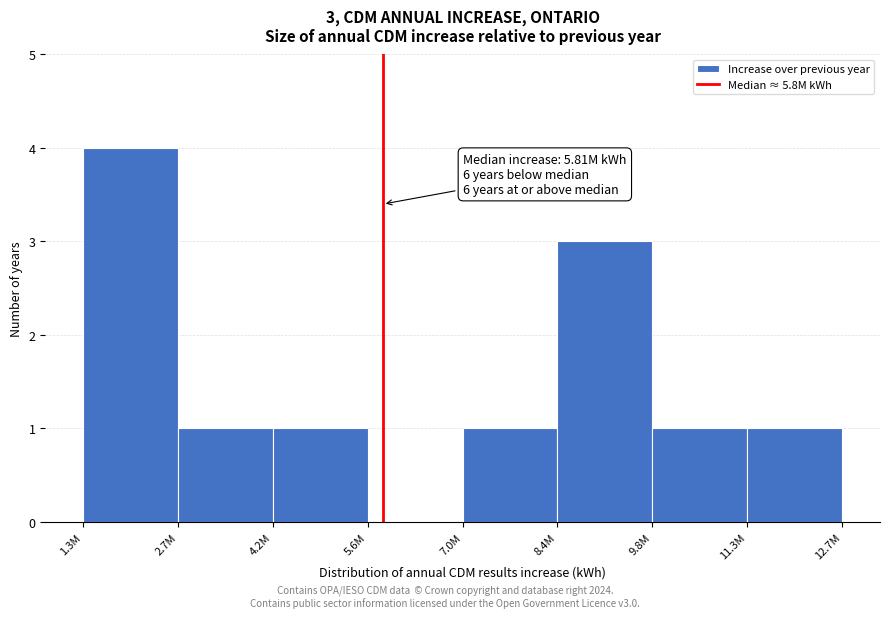

Reading left to right, transcribe all the data shown in this chart.

1.3M=4	2.7M=1	4.2M=1	5.6M=0	7.0M=1	8.4M=3	9.8M=1	11.3M=1